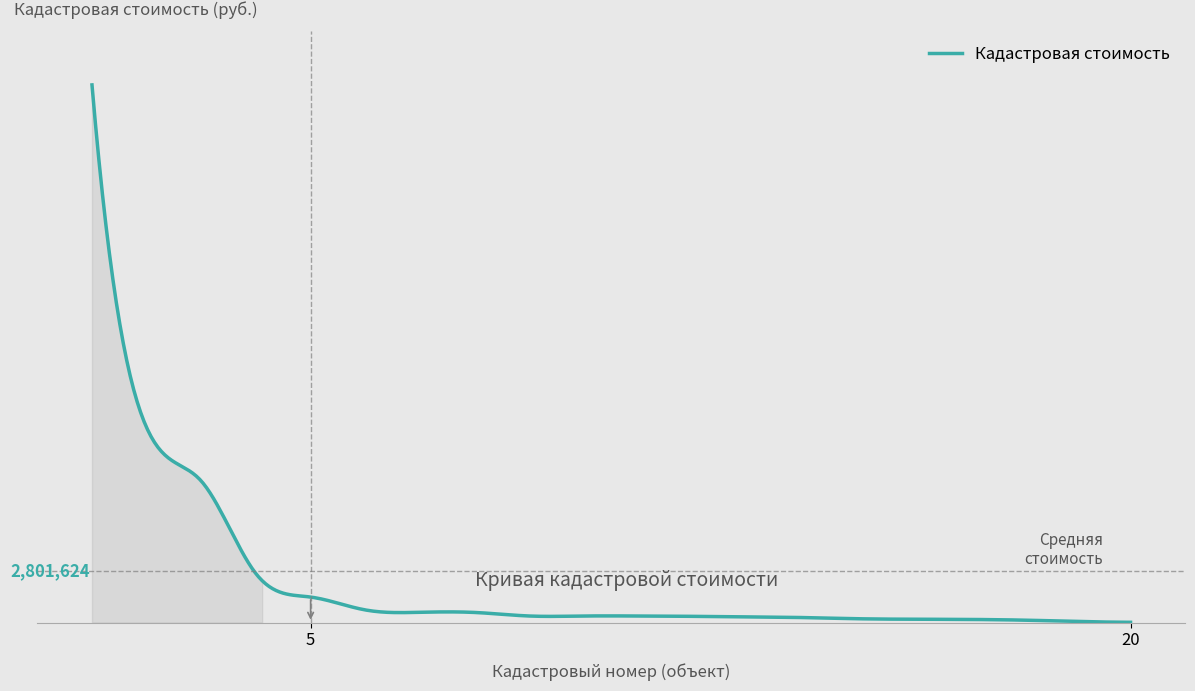

Is this an area chart (filled region under the line)?

Yes